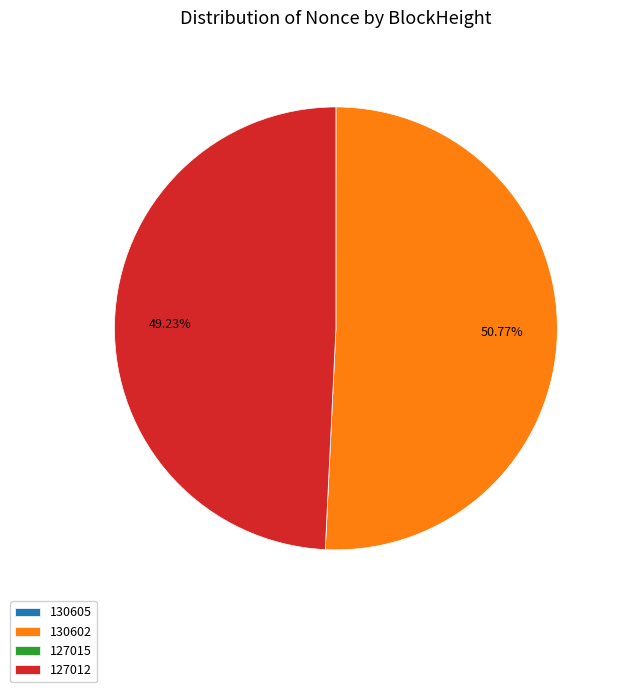

Is 130602 the majority of the pie?

Yes